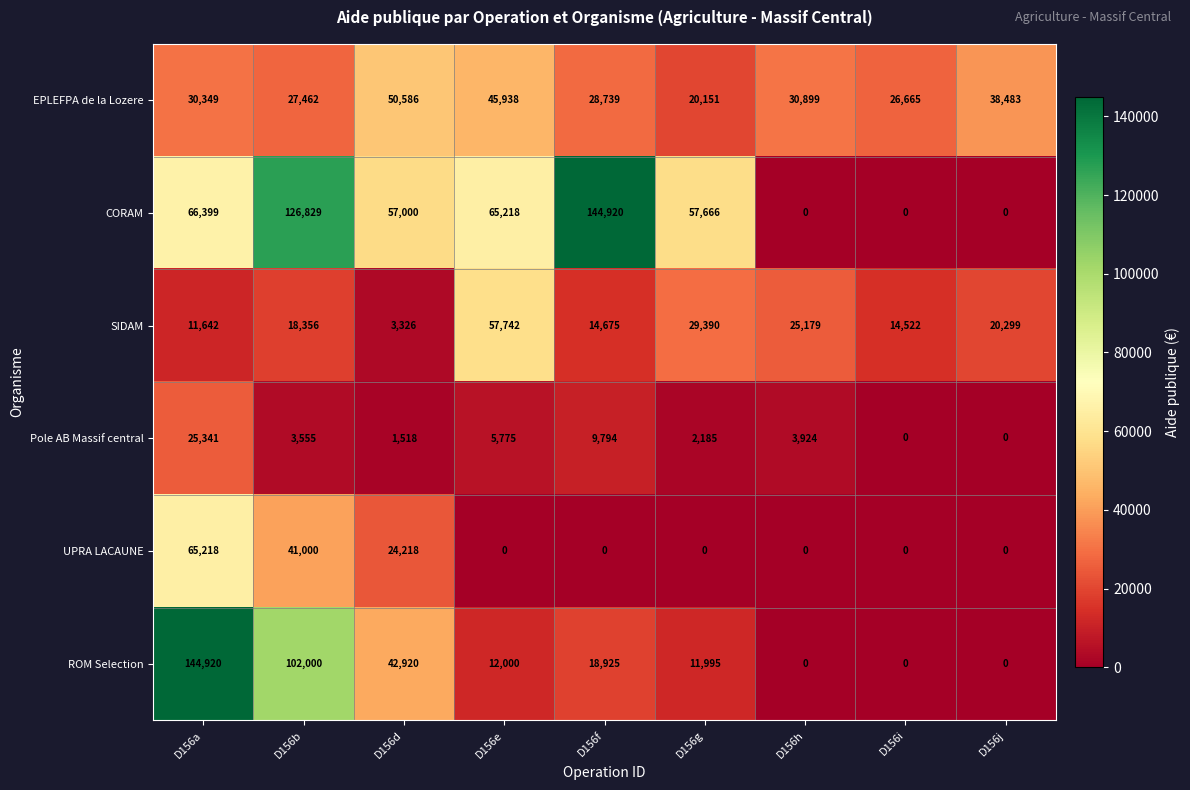

What is the spread (max minus min) of values at D156j?

38483